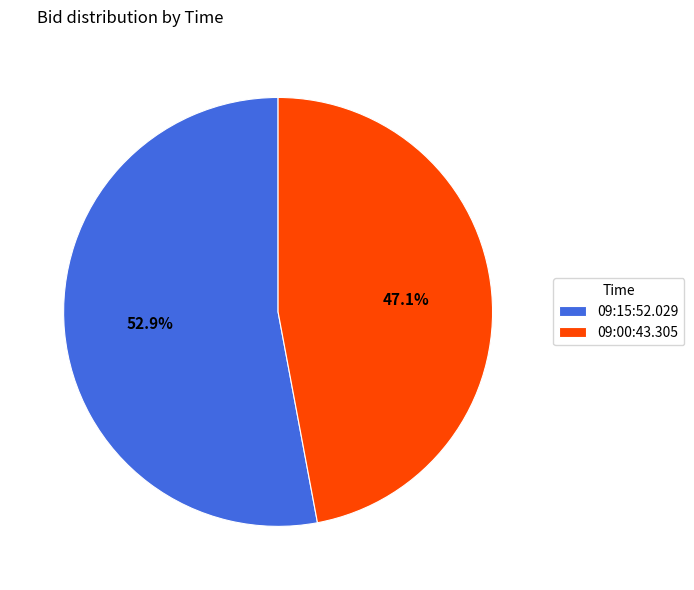

What is the smallest slice in the pie chart?

09:00:43.305